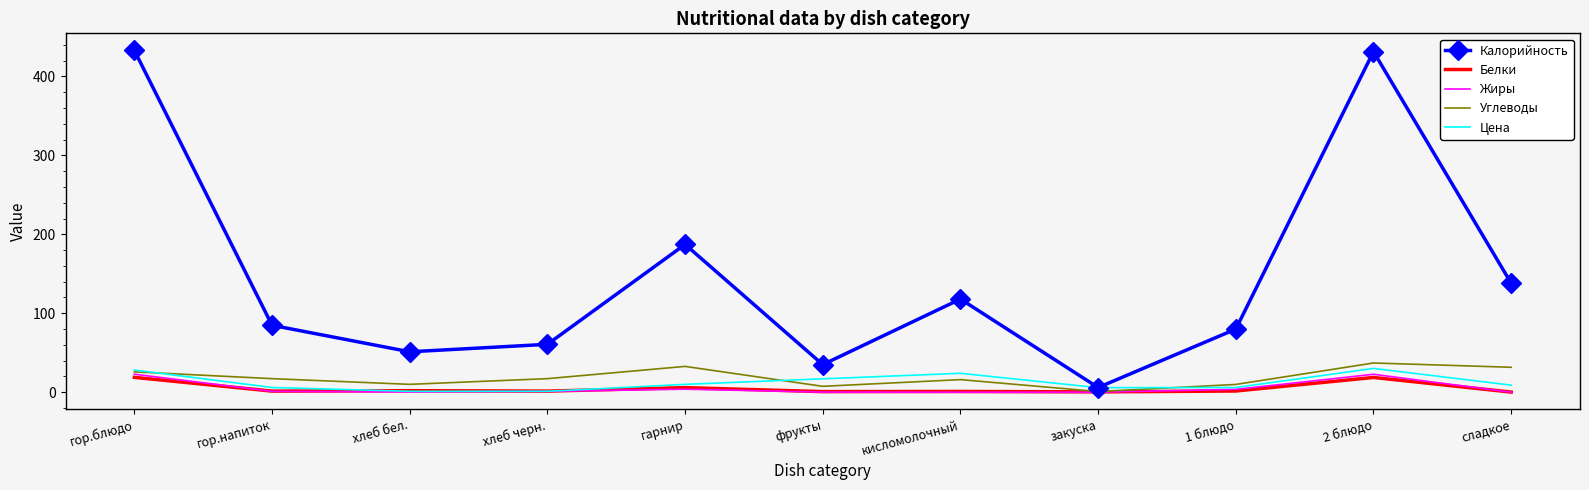

At which label is Калорийность closest to 219?

гарнир